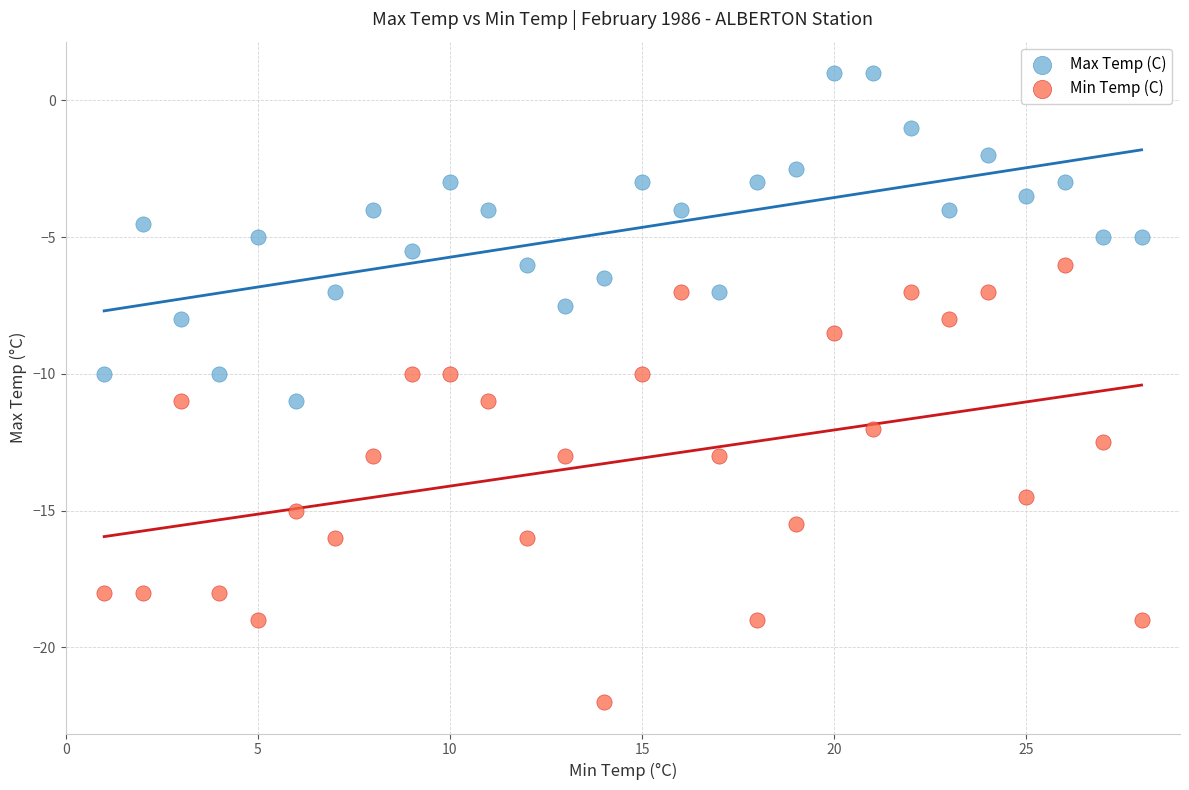

In the Min Temp (C) series, what Y value is closest to -14?

-14.5